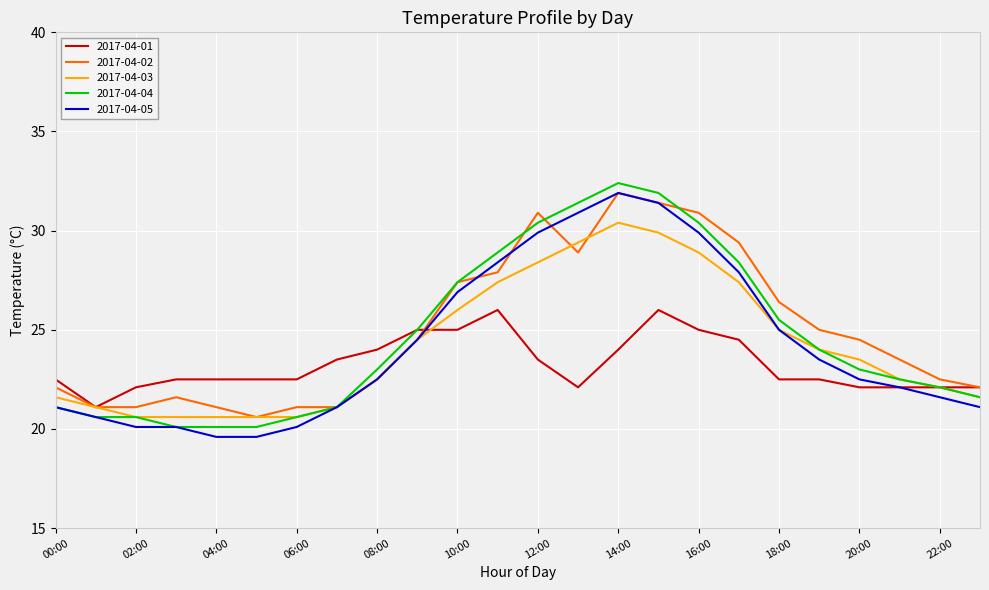

What is the greatest value displayed?

32.4